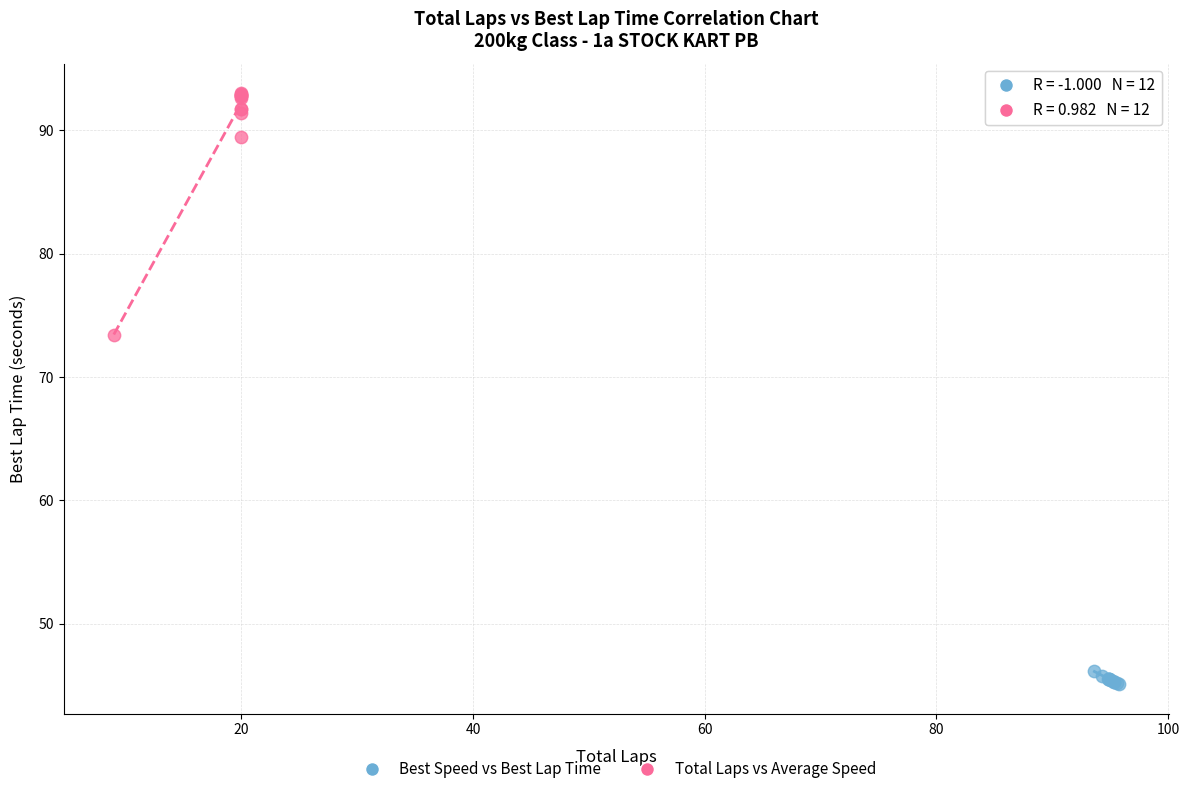

Which series reaches the minimum Y coordinate?

Best Speed vs Best Lap Time